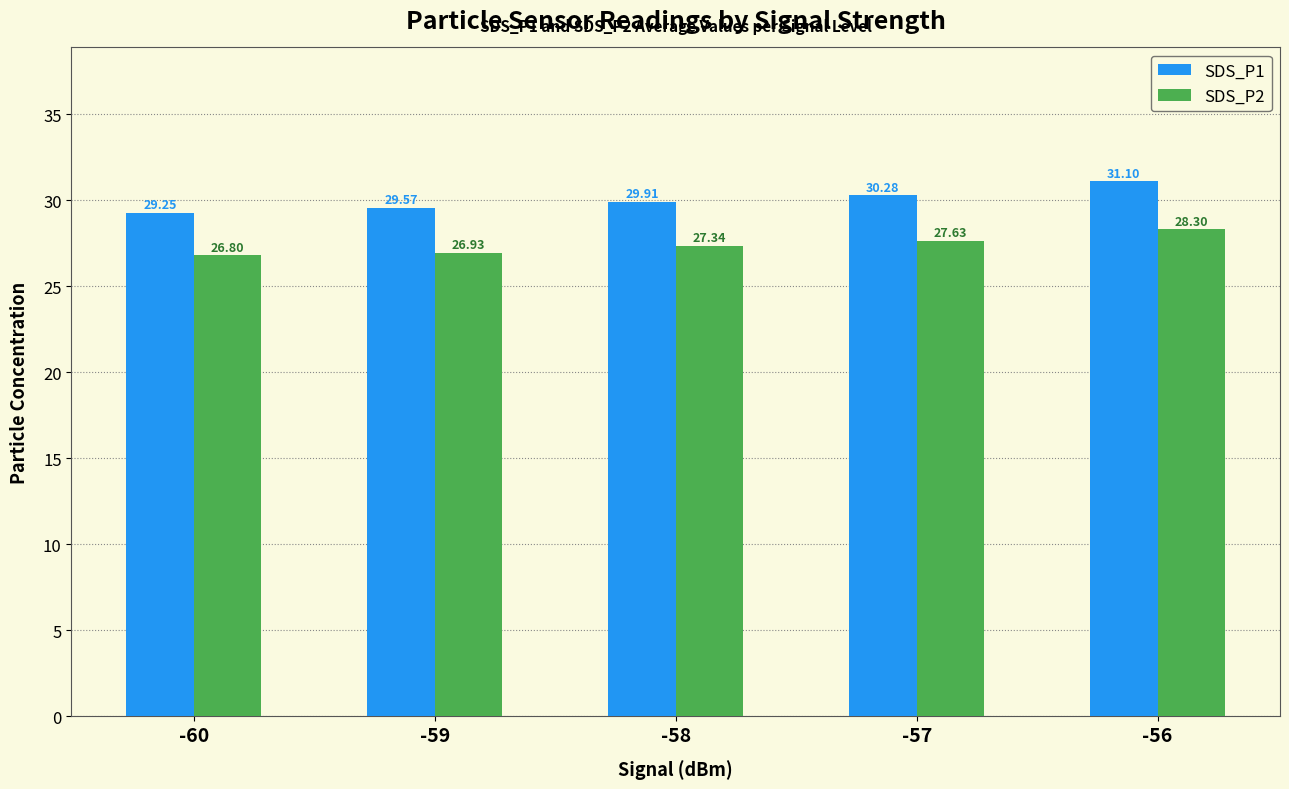

Which series has the largest total across all categories?

SDS_P1